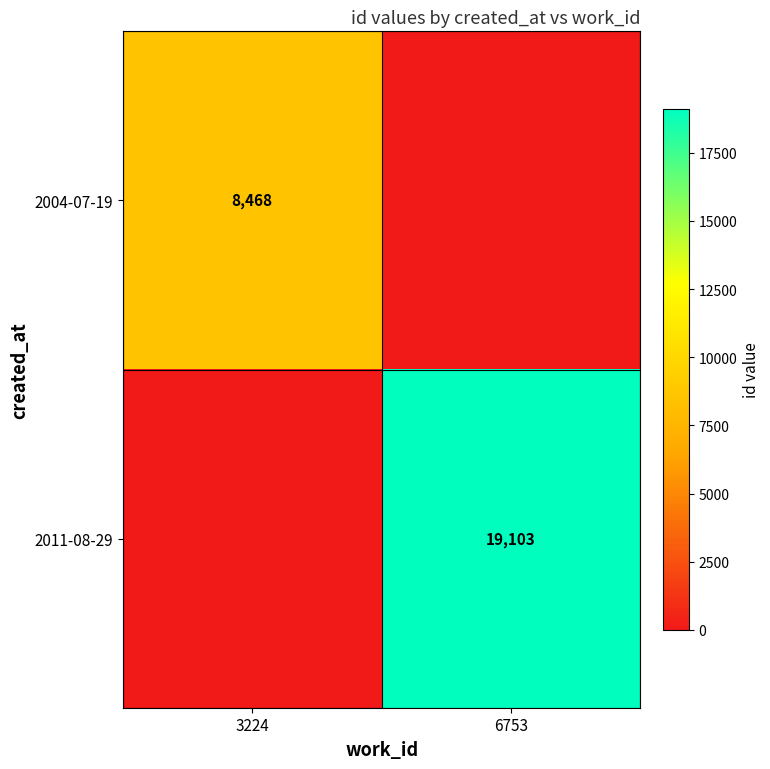

True or false: 2004-07-19 has a value of 5504 at 3224.

False